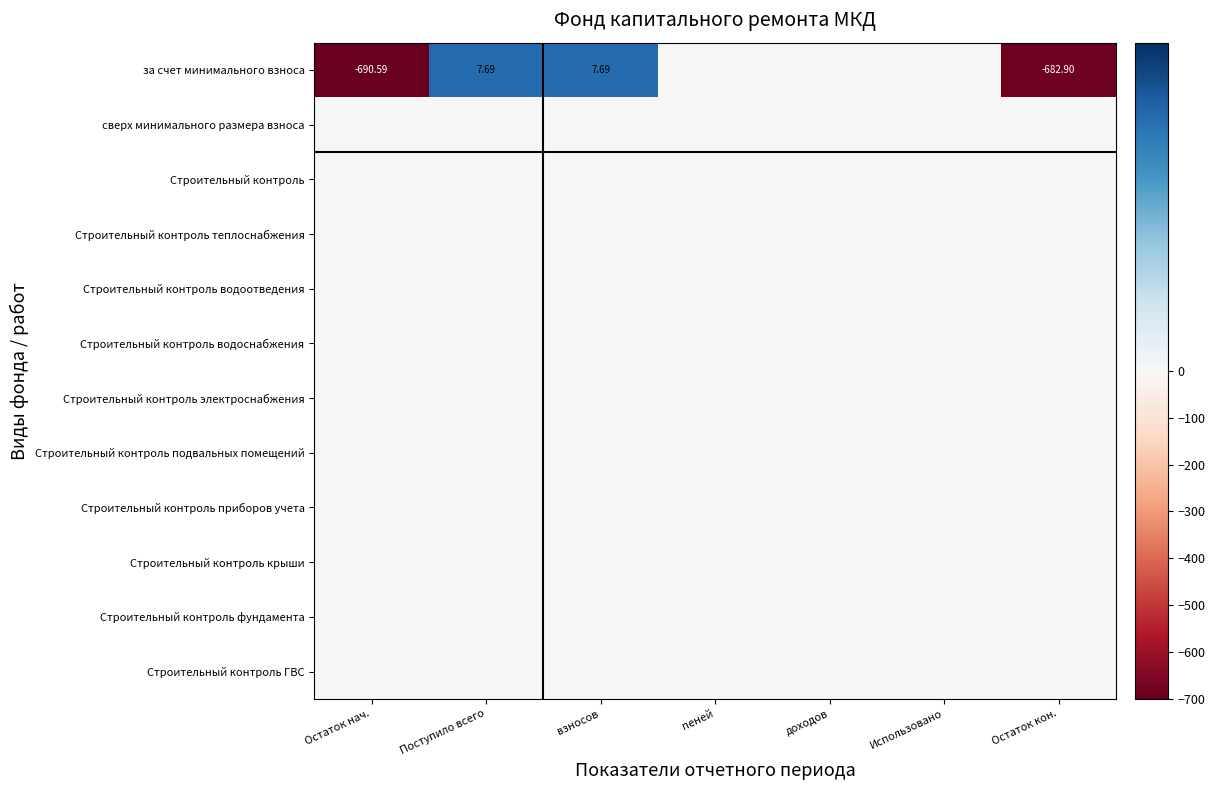

Which category has the lowest value in the Строительный контроль ГВС series?

Остаток нач.